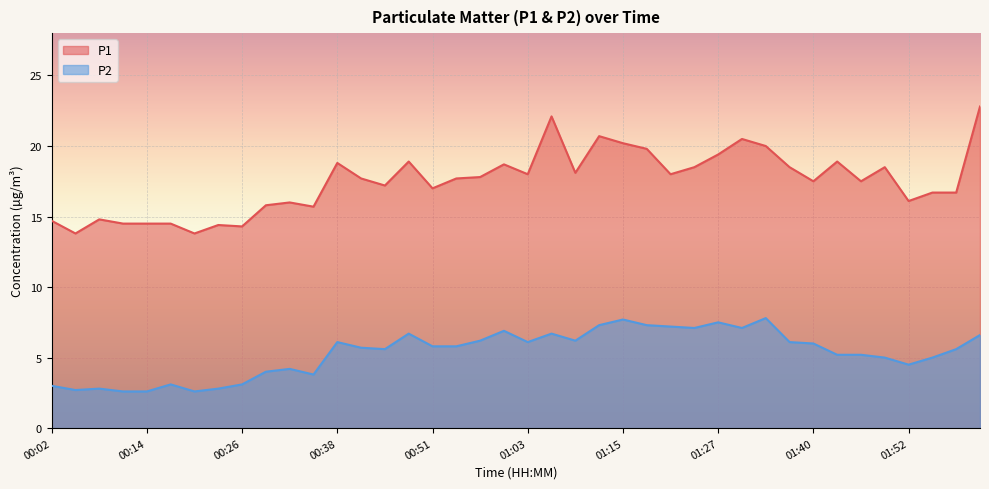

What is the difference between the maximum and minimum values in the P1 series?

9.0